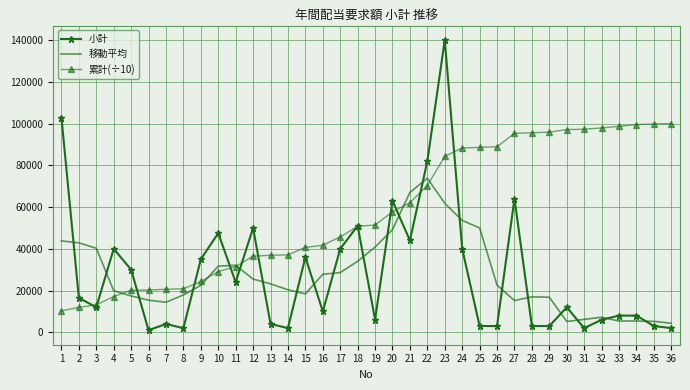

Which series has the widest spread of values?

小計